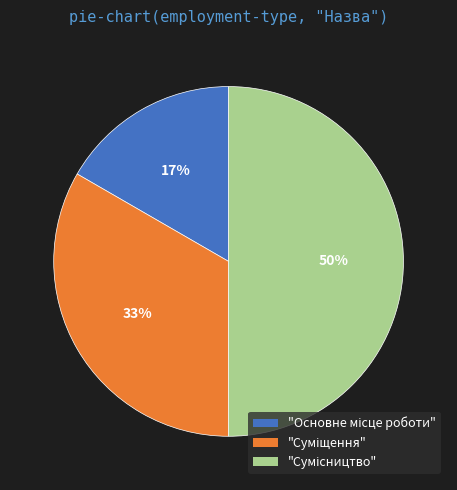

To the nearest percent, what is the average slice percentage?

33%